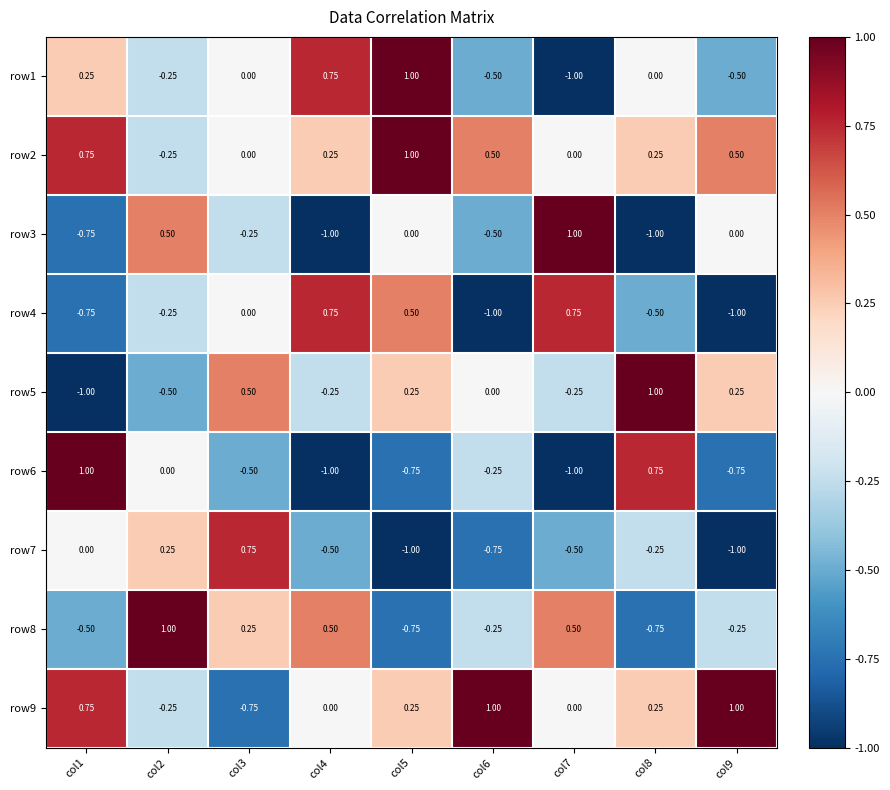

At how many categories does at least one series exceed 0?

9